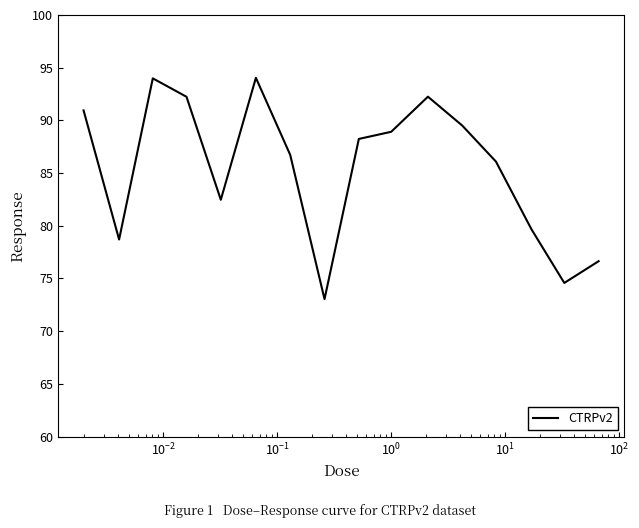

What is the greatest value displayed?

94.0